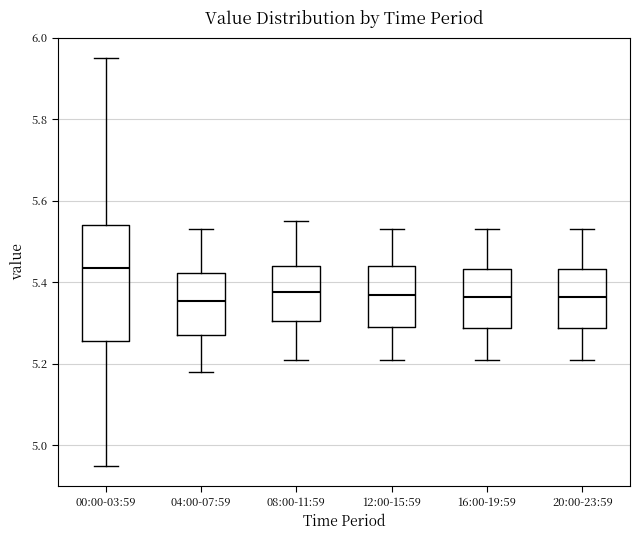

Reading left to right, read every box against the y-axis: the position of its median line, the range the box covers, and the ends of its whiskers. The values are not printed on the chart, so give them approximately, as read against the axis.

00:00-03:59: median 5.44, box 5.26 to 5.54, whiskers 4.96 to 5.96
04:00-07:59: median 5.36, box 5.28 to 5.42, whiskers 5.18 to 5.54
08:00-11:59: median 5.38, box 5.30 to 5.44, whiskers 5.22 to 5.56
12:00-15:59: median 5.38, box 5.30 to 5.44, whiskers 5.22 to 5.54
16:00-19:59: median 5.36, box 5.28 to 5.44, whiskers 5.22 to 5.54
20:00-23:59: median 5.36, box 5.28 to 5.44, whiskers 5.22 to 5.54